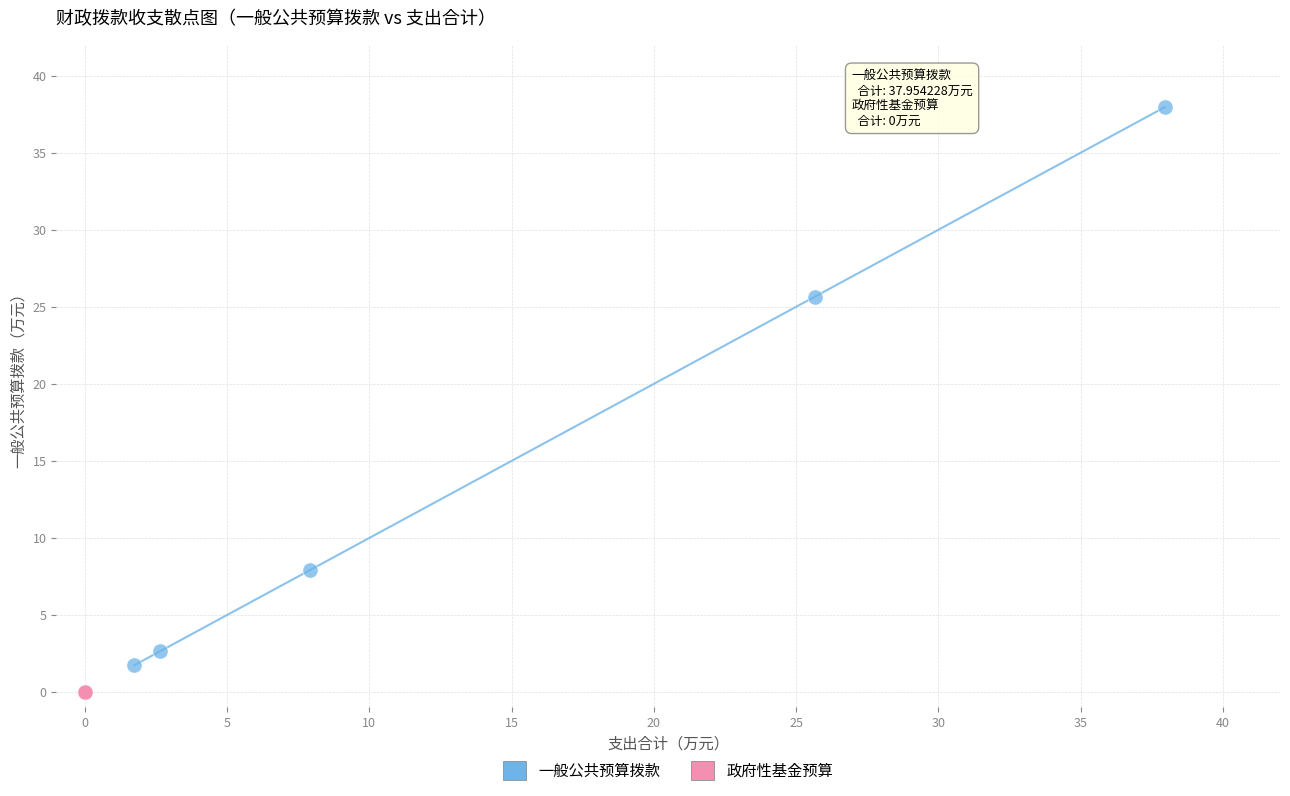

What are all the series names shown in the legend?

一般公共预算拨款, 政府性基金预算